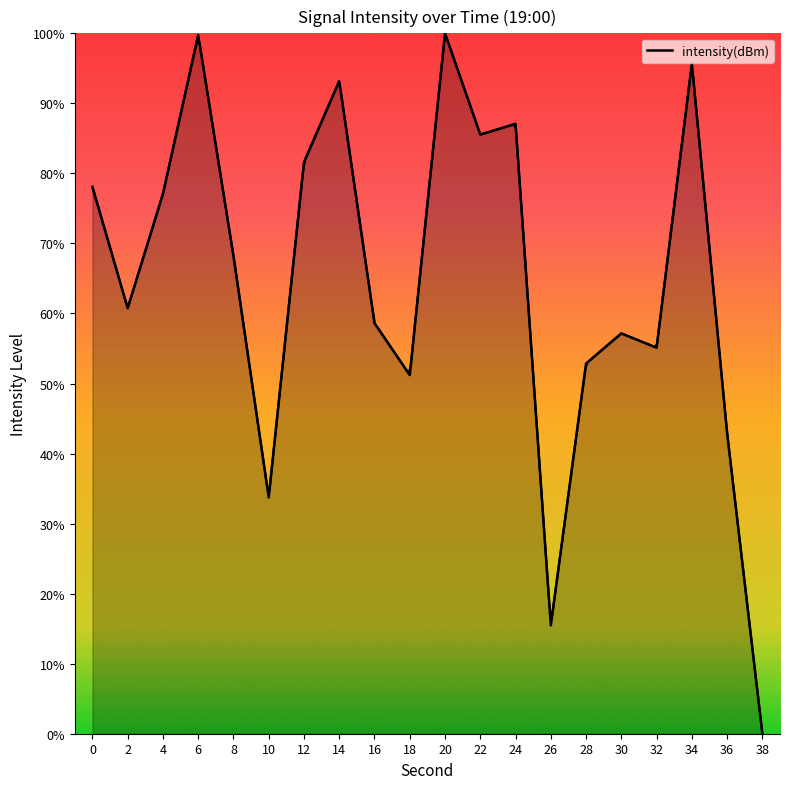

Reading left to right, list all the values displayed in this chart.

78.1	60.8	77.1	99.8	68.2	33.7	81.6	93.2	58.6	51.2	100.0	85.5	87.1	15.5	52.9	57.2	55.1	95.7	42.9	0.0